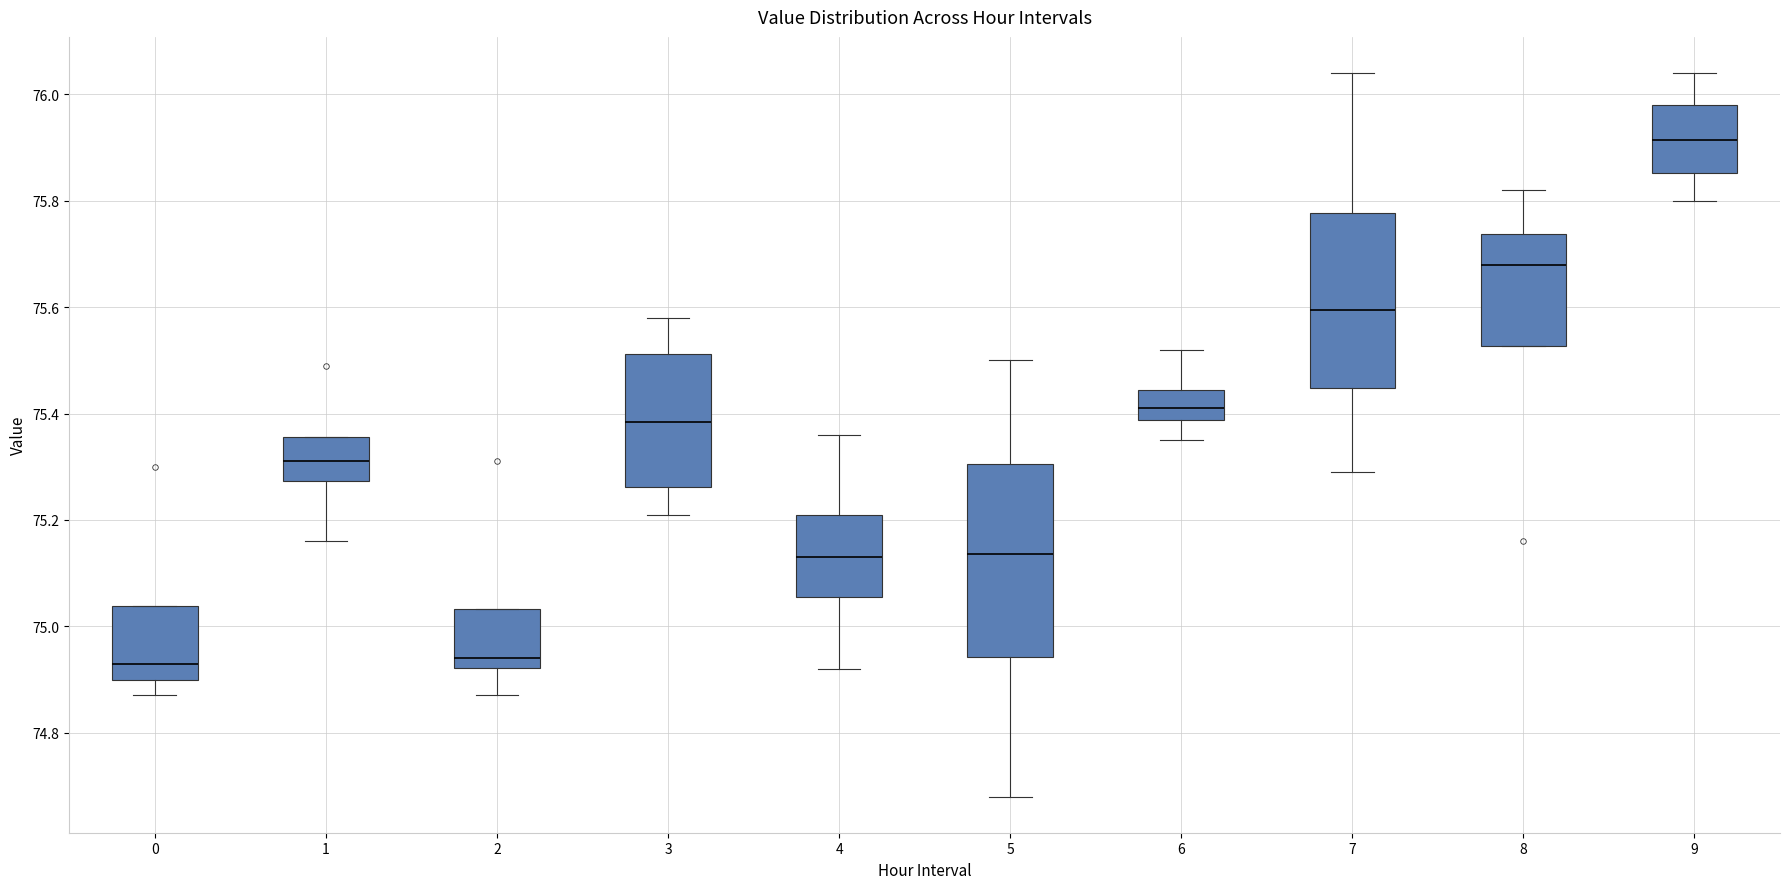

Where does the upper whisker of the box at x = 9 end on the y-axis? The values are not printed on the chart, so give them approximately, as read against the axis.

76.04